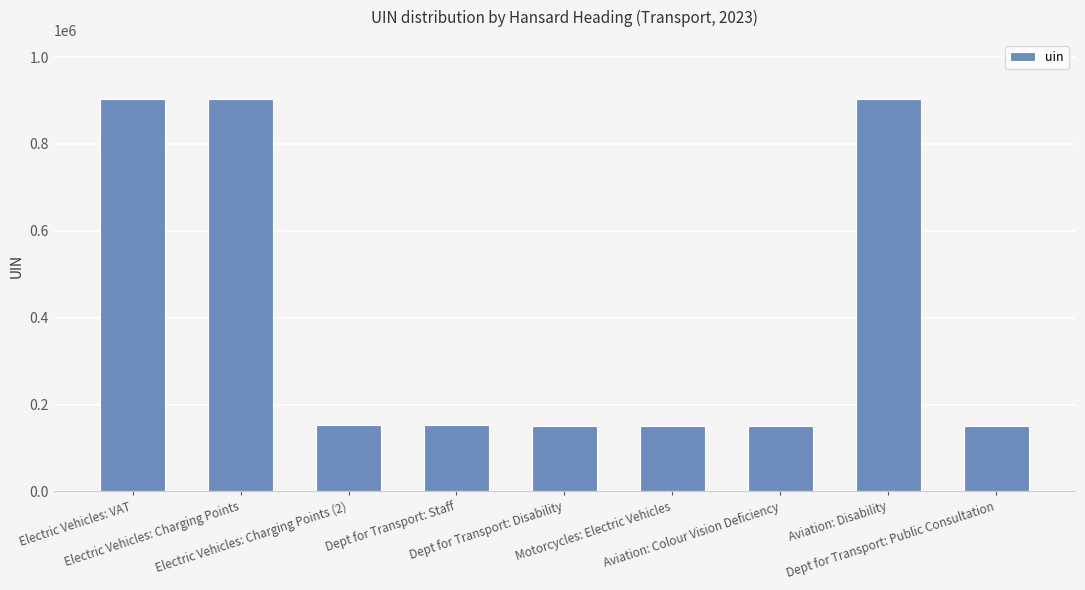

What is the value of the 4th bar from the left?

153873